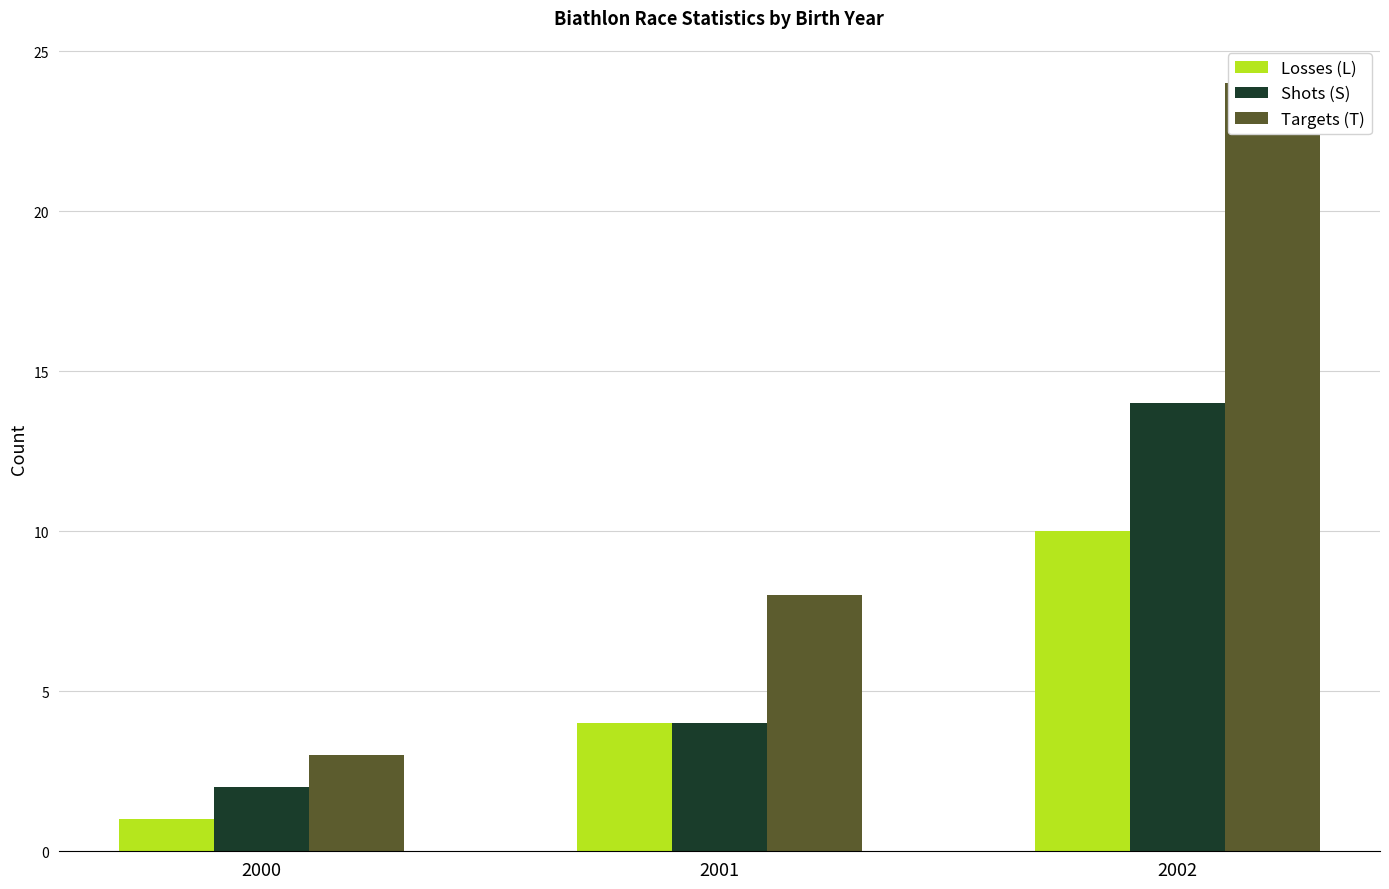

How many groups of bars are there?

3